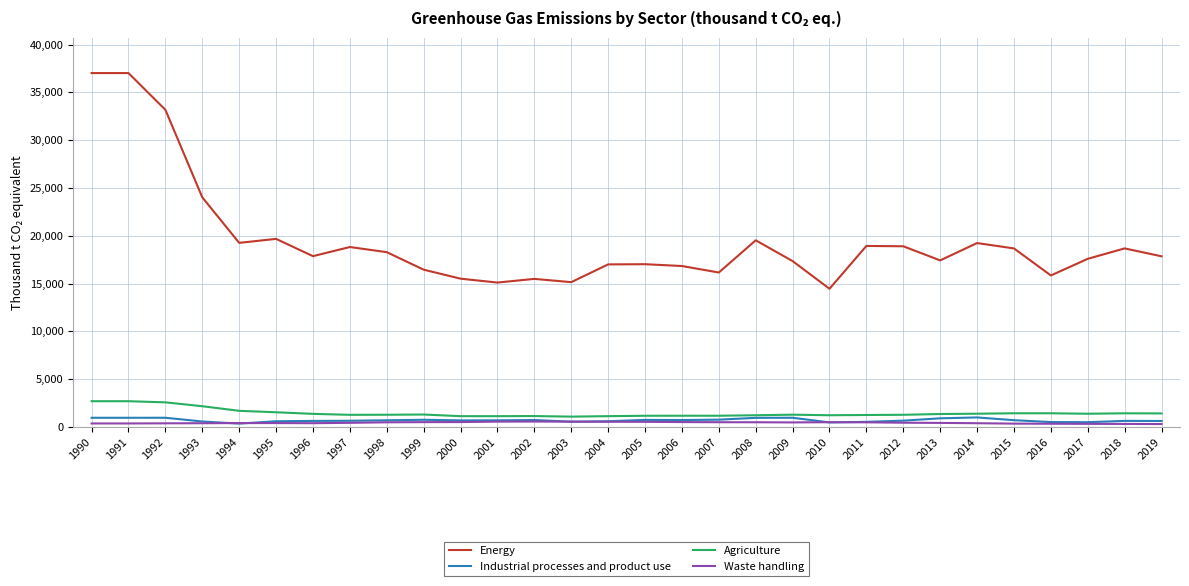

What is the maximum value shown in the chart?

37015.9